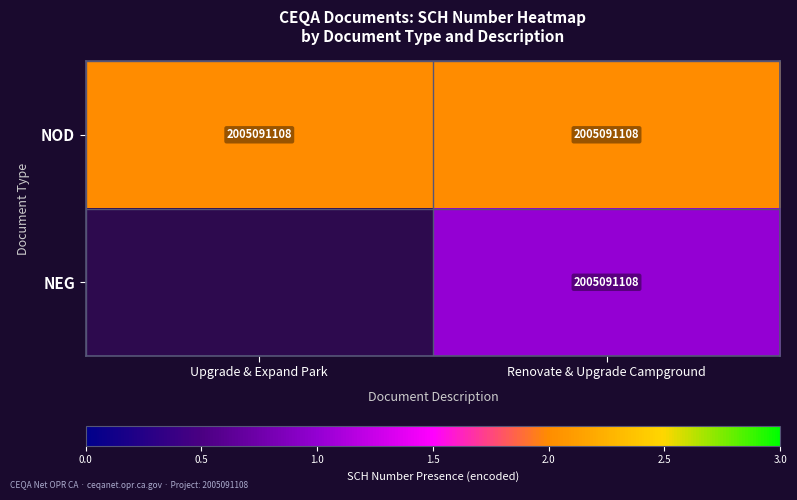

Which label corresponds to the largest value in the chart?

Upgrade & Expand Park